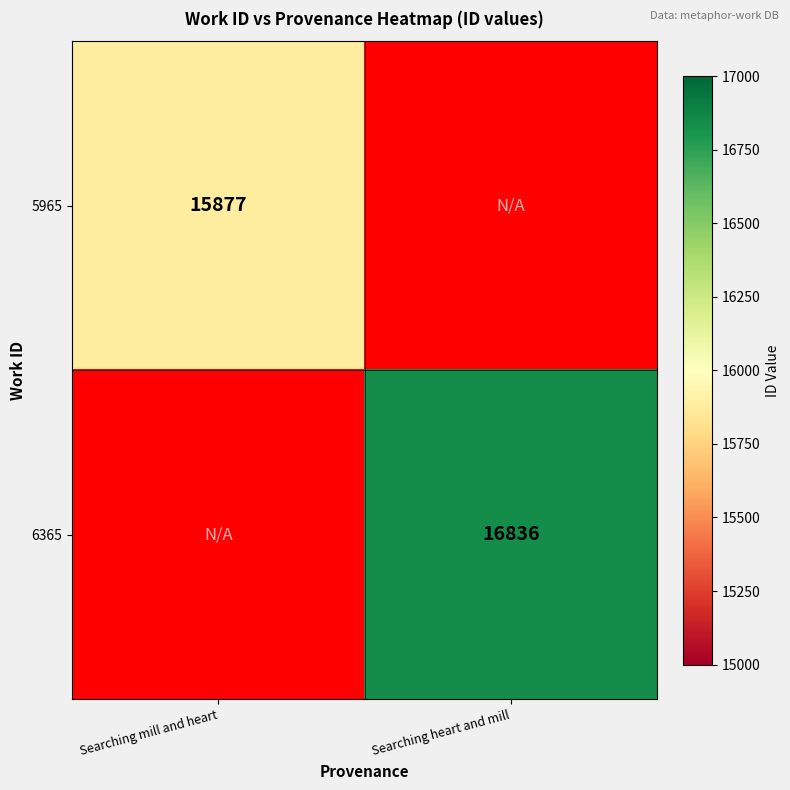

What is the total value across all series at Searching heart and mill?

16836